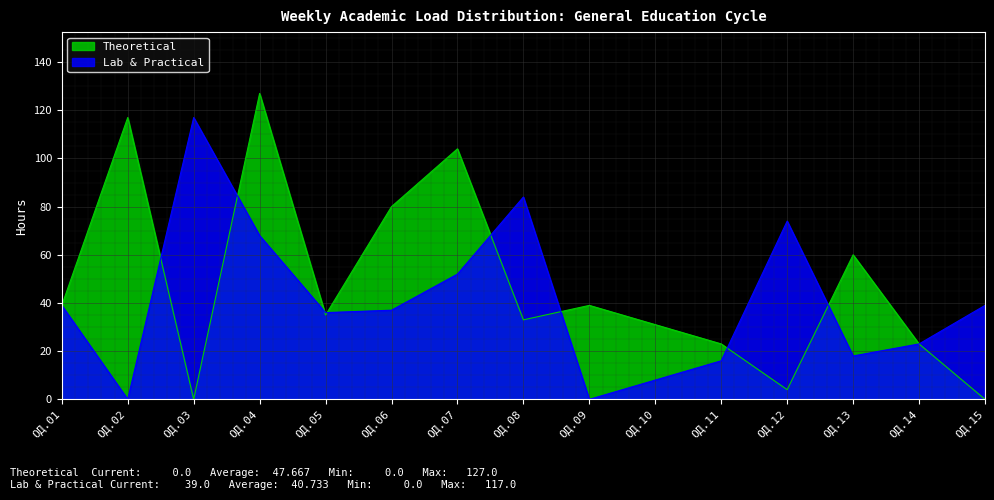

The value of Лаб. и практ. занятий at ОД.06 is 37. True or false?

True